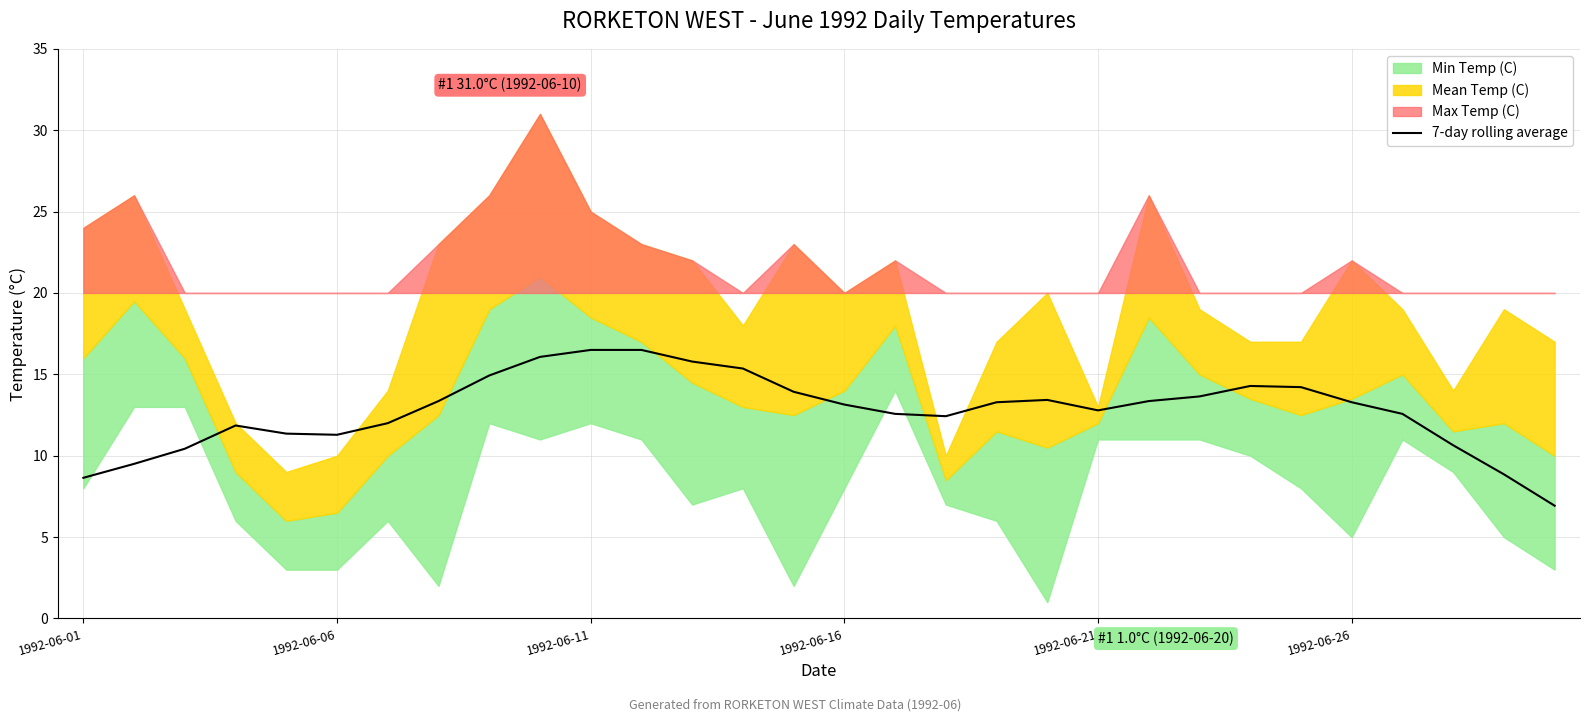

What is the lowest value of the 7-day rolling average series?

6.9